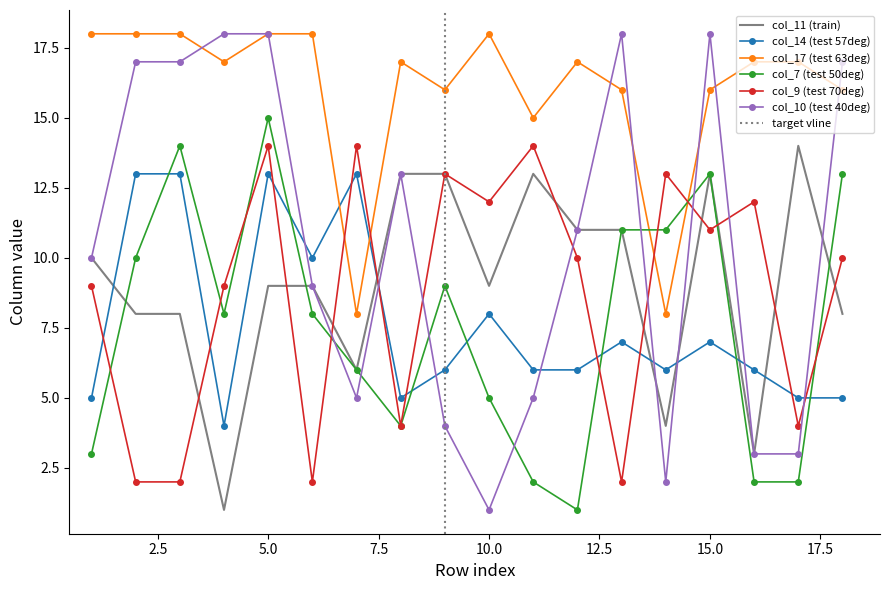

What is the value of the col_11 (train) point at the 3rd from the left?

8